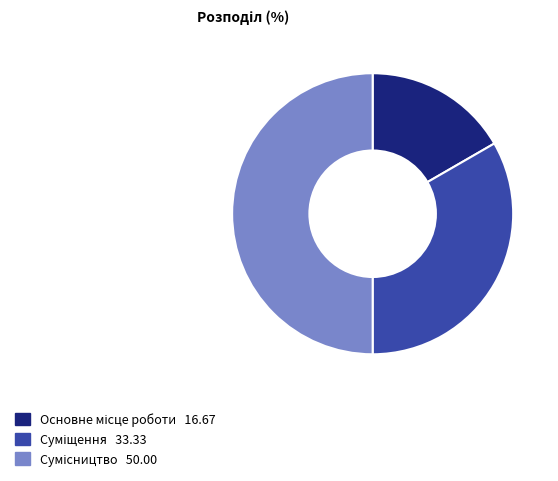

Count the number of slices in the pie.

3